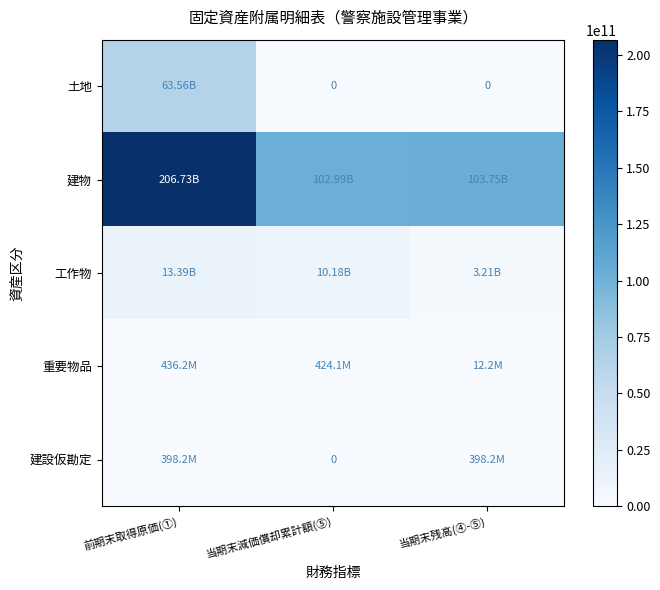

At which label does 建物 first exceed 103747281744?

前期末取得原価(①)